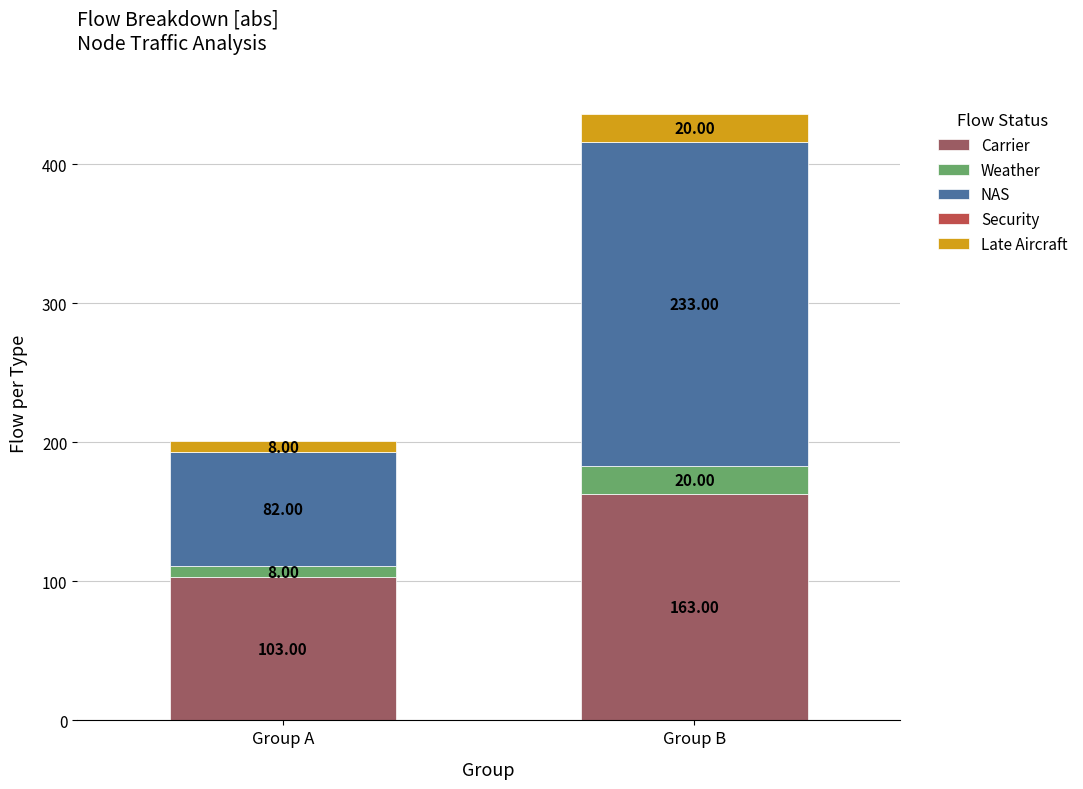

At which label does Carrier reach its minimum?

Group A